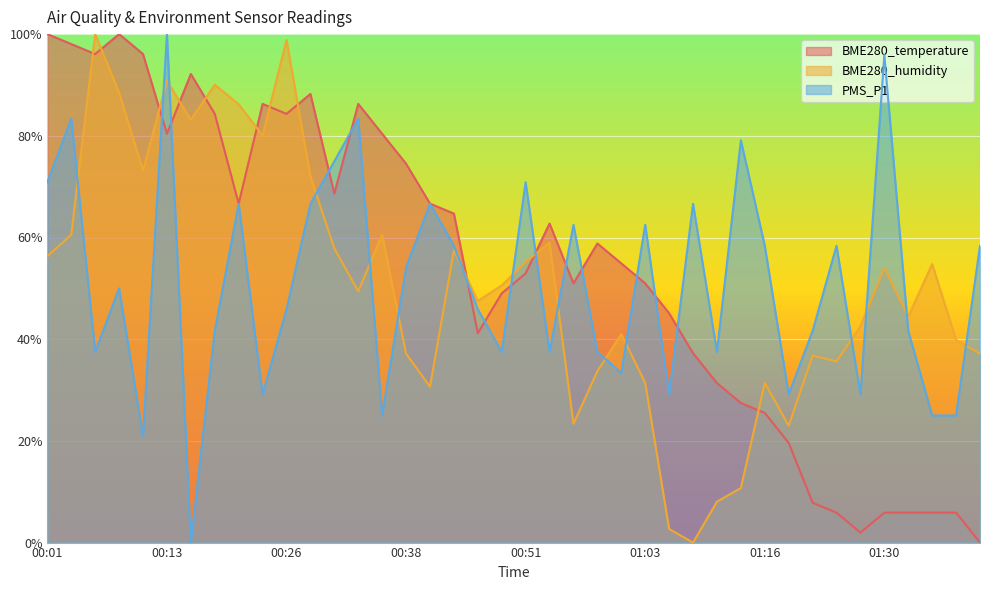

List the series in order of their peak value, lowest first.

BME280_temperature, BME280_humidity, PMS_P1